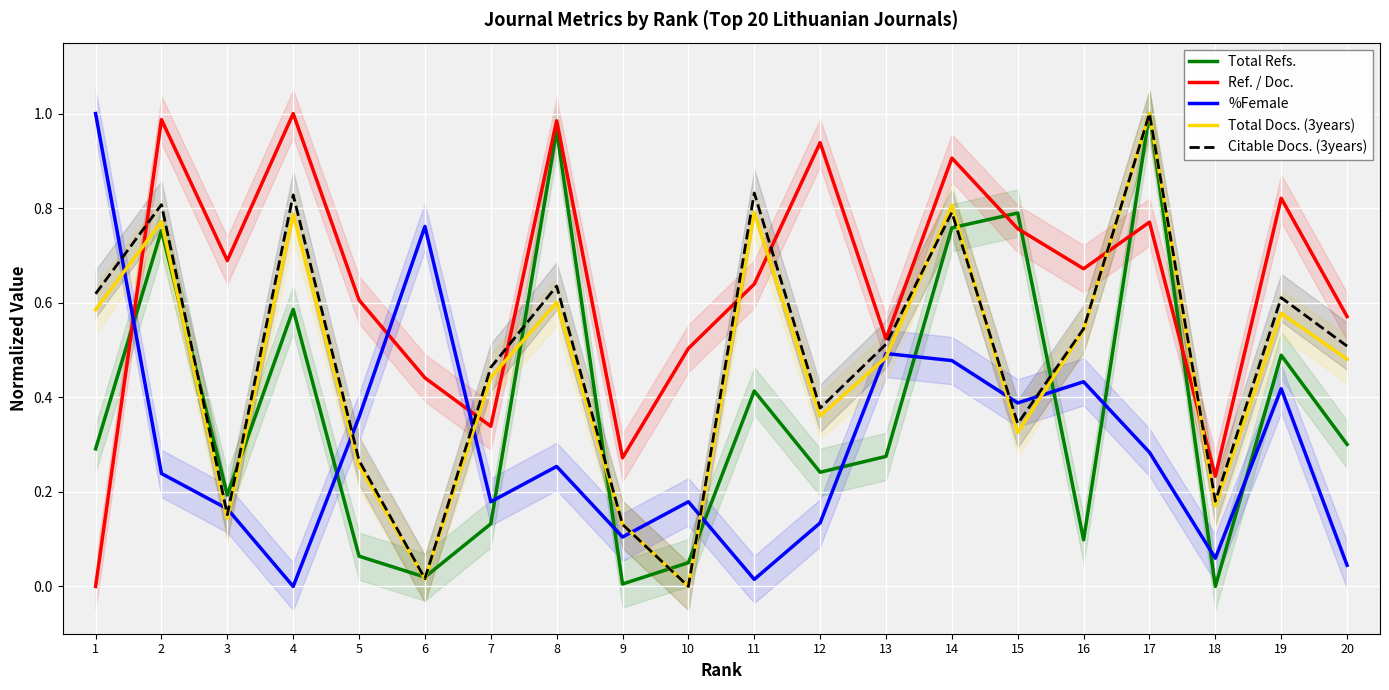

Reading left to right, extract all data points from this chart.

Total Refs.: 0.3	0.8	0.2	0.6	0.1	0.0	0.1	1.0	0.0	0.1	0.4	0.2	0.3	0.8	0.8	0.1	1.0	0.0	0.5	0.3
Ref. / Doc.: 0.0	1.0	0.7	1.0	0.6	0.4	0.3	1.0	0.3	0.5	0.6	0.9	0.5	0.9	0.8	0.7	0.8	0.2	0.8	0.6
%Female: 1.0	0.2	0.2	0.0	0.4	0.8	0.2	0.3	0.1	0.2	0.0	0.1	0.5	0.5	0.4	0.4	0.3	0.1	0.4	0.0
Total Docs. (3years): 0.6	0.8	0.1	0.8	0.3	0.0	0.4	0.6	0.1	0.0	0.8	0.4	0.5	0.8	0.3	0.5	1.0	0.2	0.6	0.5
Citable Docs. (3years): 0.6	0.8	0.2	0.8	0.3	0.0	0.5	0.6	0.1	0.0	0.8	0.4	0.5	0.8	0.3	0.5	1.0	0.2	0.6	0.5